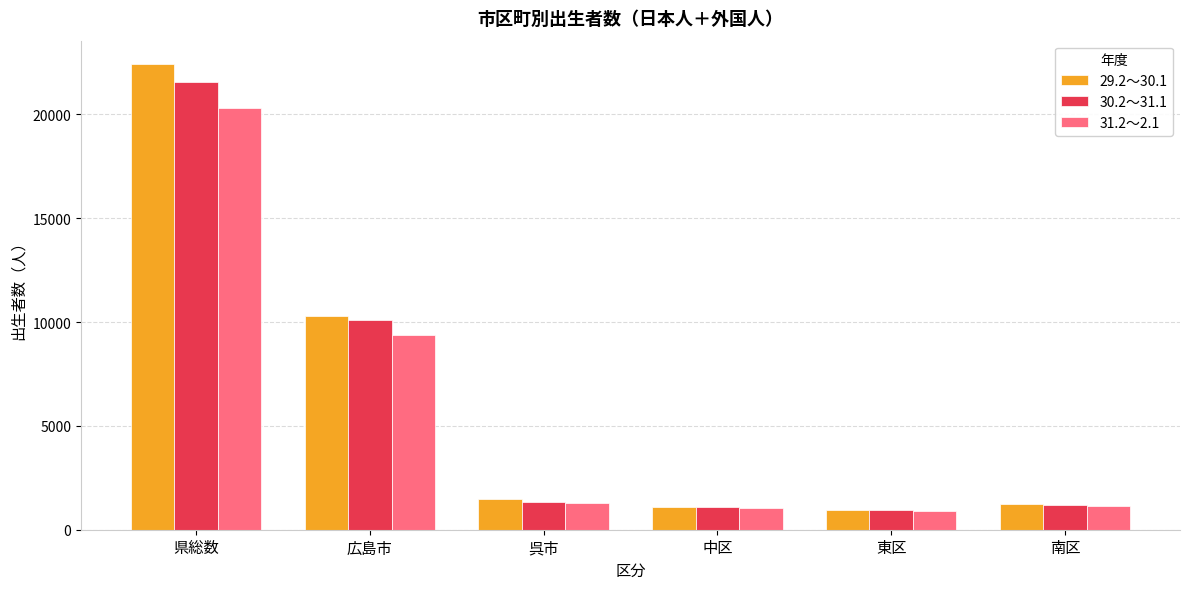

What is the lowest value of the 31.2～2.1 series?

902